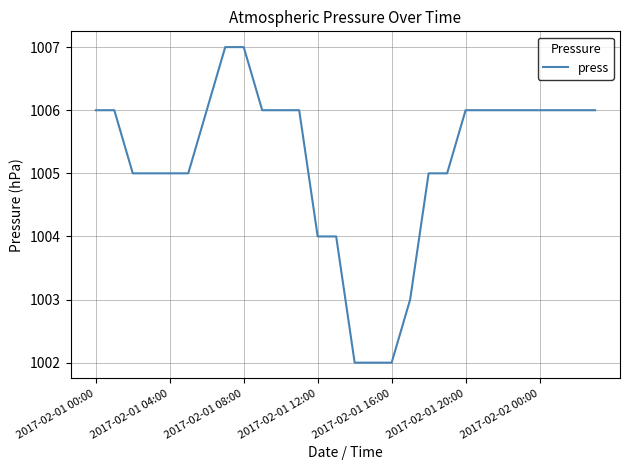

What is the minimum value shown in the chart?

1002